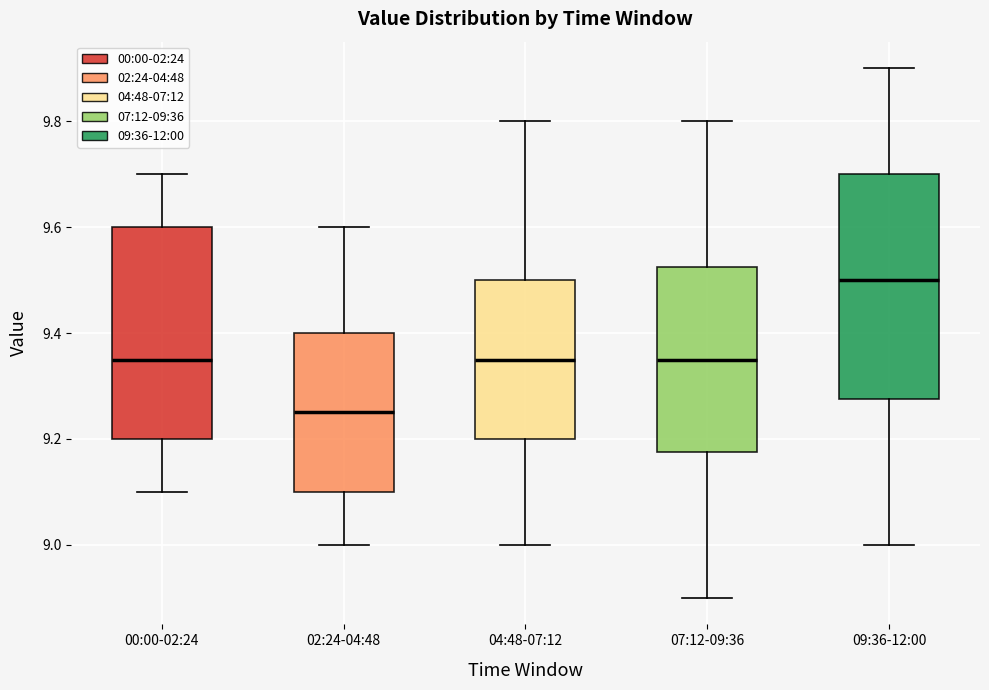

Reading left to right, transcribe this box plot: for each box, give where its median line is, the range the box spans, and where its two whiskers end, as read against the y-axis. The values are not printed on the chart, so give them approximately, as read against the axis.

00:00-02:24: median 9.36, box 9.20 to 9.60, whiskers 9.10 to 9.70
02:24-04:48: median 9.26, box 9.10 to 9.40, whiskers 9.00 to 9.60
04:48-07:12: median 9.36, box 9.20 to 9.50, whiskers 9.00 to 9.80
07:12-09:36: median 9.36, box 9.18 to 9.52, whiskers 8.90 to 9.80
09:36-12:00: median 9.50, box 9.28 to 9.70, whiskers 9.00 to 9.90